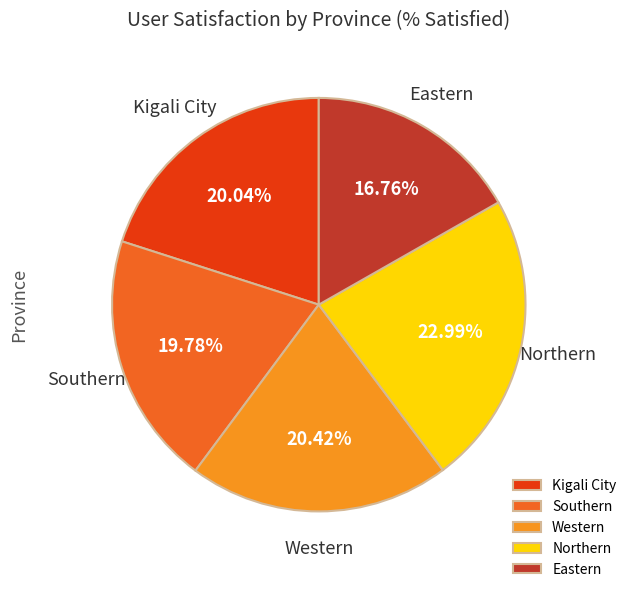

Is it true that Northern is 16% of the pie?

False